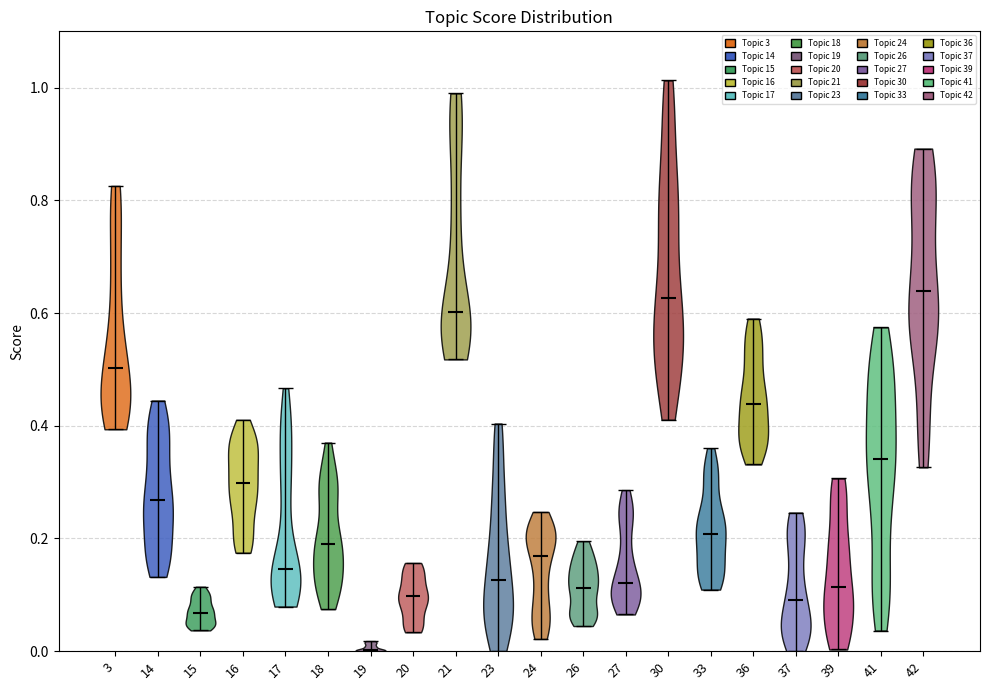

Reading left to right, read every violin against the y-axis: where its median line is, and the lowest and highest points it reaches. The values are not printed on the chart, so give them approximately, as read against the axis.

3: median line 0.50, lowest point 0.40, highest point 0.82
14: median line 0.26, lowest point 0.14, highest point 0.44
15: median line 0.06, lowest point 0.04, highest point 0.12
16: median line 0.30, lowest point 0.18, highest point 0.42
17: median line 0.14, lowest point 0.08, highest point 0.46
18: median line 0.20, lowest point 0.08, highest point 0.38
19: median line 0.00, lowest point 0.00, highest point 0.02
20: median line 0.10, lowest point 0.04, highest point 0.16
21: median line 0.60, lowest point 0.52, highest point 0.98
23: median line 0.12, lowest point 0.00, highest point 0.40
24: median line 0.16, lowest point 0.02, highest point 0.24
26: median line 0.12, lowest point 0.04, highest point 0.20
27: median line 0.12, lowest point 0.06, highest point 0.28
30: median line 0.62, lowest point 0.42, highest point 1.02
33: median line 0.20, lowest point 0.10, highest point 0.36
36: median line 0.44, lowest point 0.34, highest point 0.60
37: median line 0.10, lowest point 0.00, highest point 0.24
39: median line 0.12, lowest point 0.00, highest point 0.30
41: median line 0.34, lowest point 0.04, highest point 0.58
42: median line 0.64, lowest point 0.32, highest point 0.90